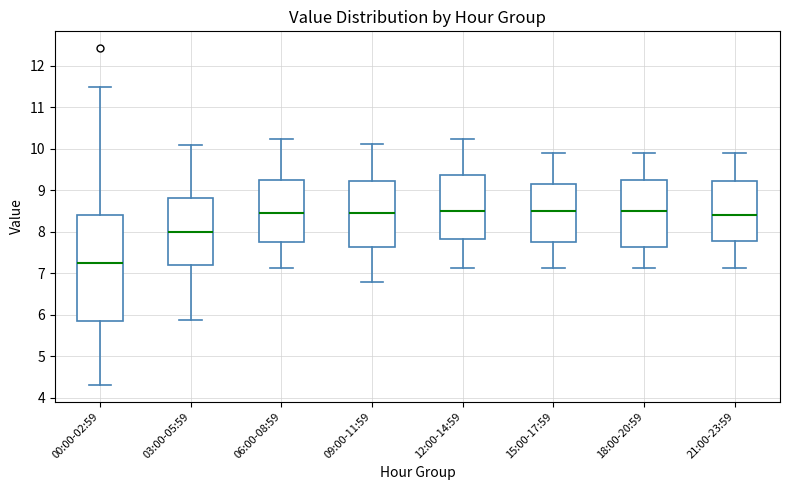

Reading left to right, transcribe this box plot: for each box, give where its median line is, the range the box spans, and where its two whiskers end, as read against the y-axis. The values are not printed on the chart, so give them approximately, as read against the axis.

00:00-02:59: median 7.2, box 5.8 to 8.4, whiskers 4.3 to 11.5
03:00-05:59: median 8.0, box 7.2 to 8.8, whiskers 5.9 to 10.1
06:00-08:59: median 8.5, box 7.8 to 9.3, whiskers 7.1 to 10.2
09:00-11:59: median 8.5, box 7.6 to 9.2, whiskers 6.8 to 10.1
12:00-14:59: median 8.5, box 7.8 to 9.4, whiskers 7.1 to 10.2
15:00-17:59: median 8.5, box 7.8 to 9.1, whiskers 7.1 to 9.9
18:00-20:59: median 8.5, box 7.6 to 9.3, whiskers 7.1 to 9.9
21:00-23:59: median 8.4, box 7.8 to 9.2, whiskers 7.1 to 9.9